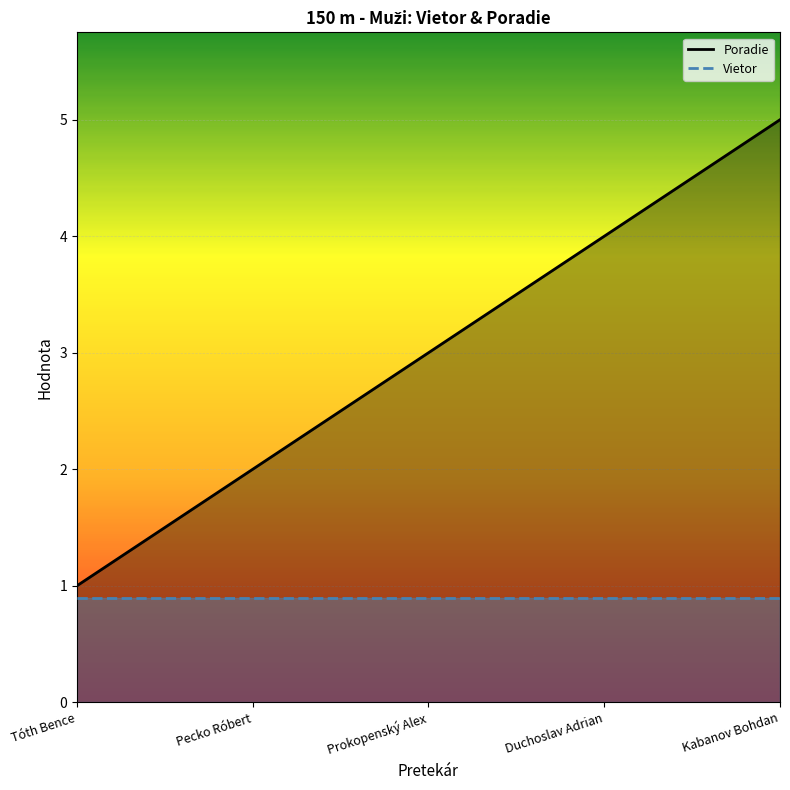

Reading left to right, transcribe all the data shown in this chart.

Poradie: Tóth Bence=1.0	Pecko Róbert=2.0	Prokopenský Alex=3.0	Duchoslav Adrian=4.0	Kabanov Bohdan=5.0
Vietor: Tóth Bence=0.9	Pecko Róbert=0.9	Prokopenský Alex=0.9	Duchoslav Adrian=0.9	Kabanov Bohdan=0.9